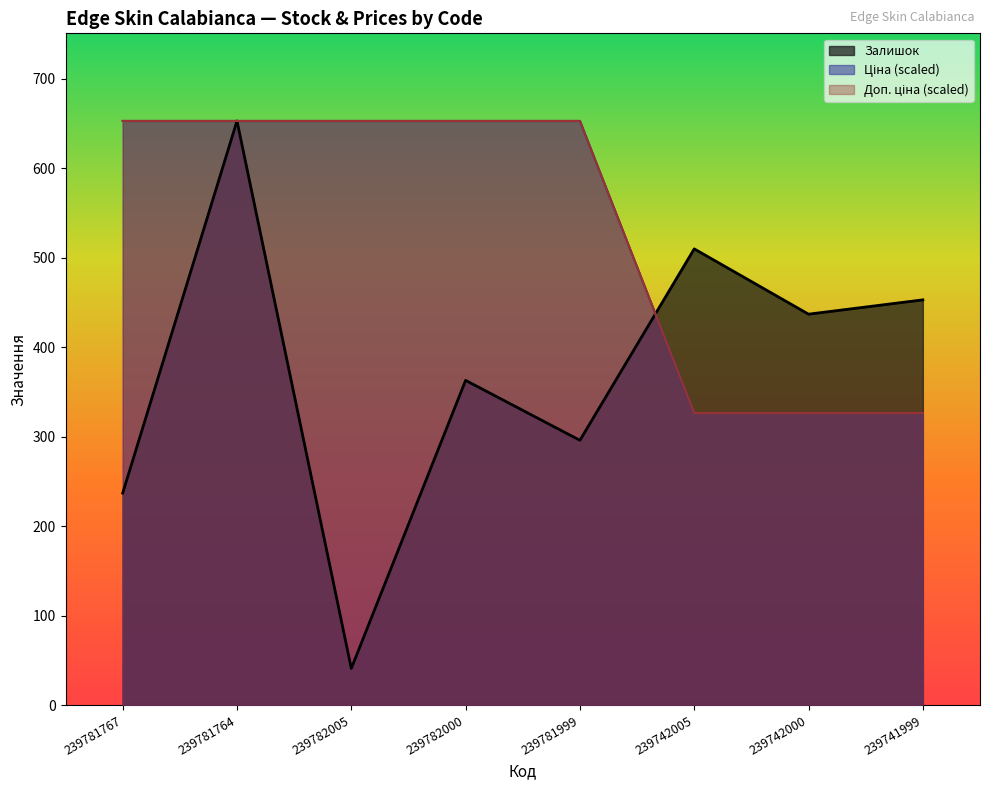

Rank the series at 239742005 from highest to lowest value.

Залишок, Ціна, Доп. ціна